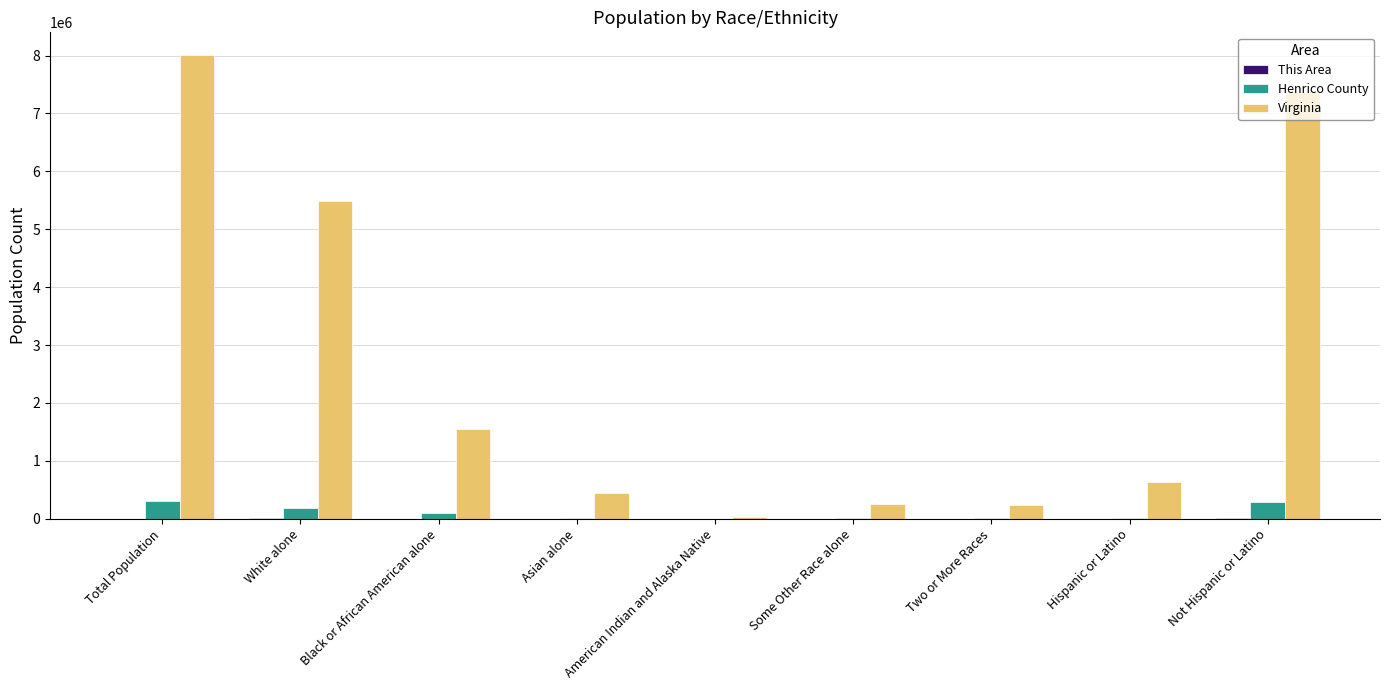

What is the sum of all Virginia values?

23997092